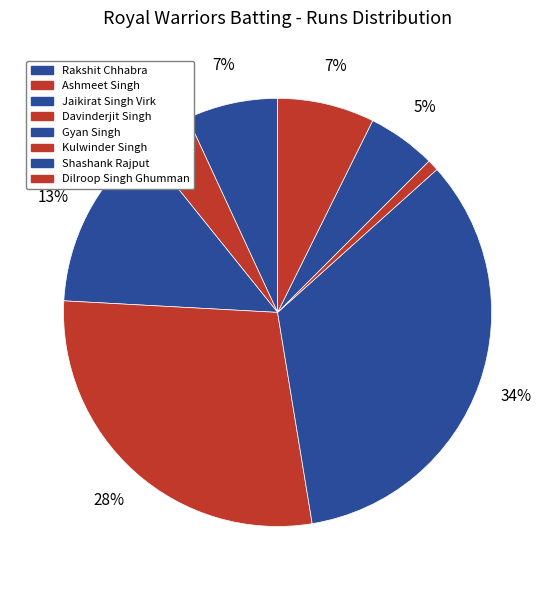

The Kulwinder Singh slice represents 1% of the pie. True or false?

True